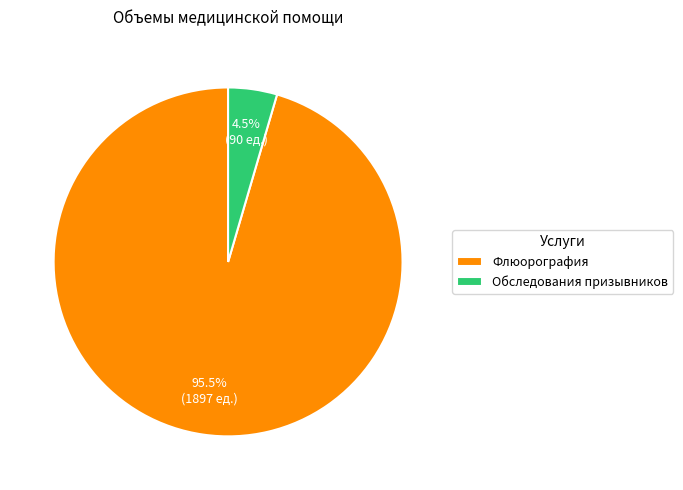

Combined, do Флюорография and Обследования призывников account for over 50%?

Yes